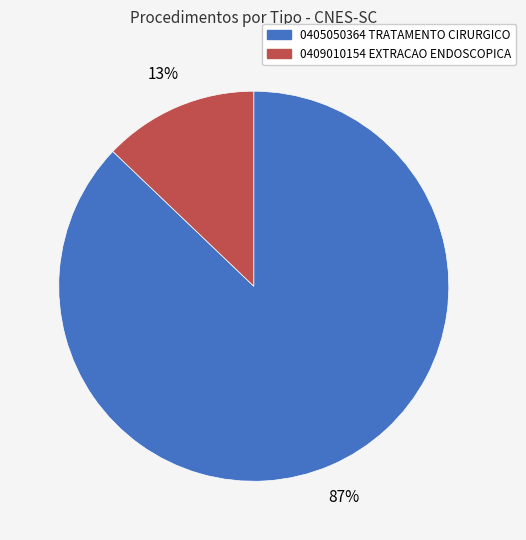

What is the ratio of the value at 0409010154 EXTRACAO ENDOSCOPICA to the value at 0405050364 TRATAMENTO CIRURGICO?

0.1